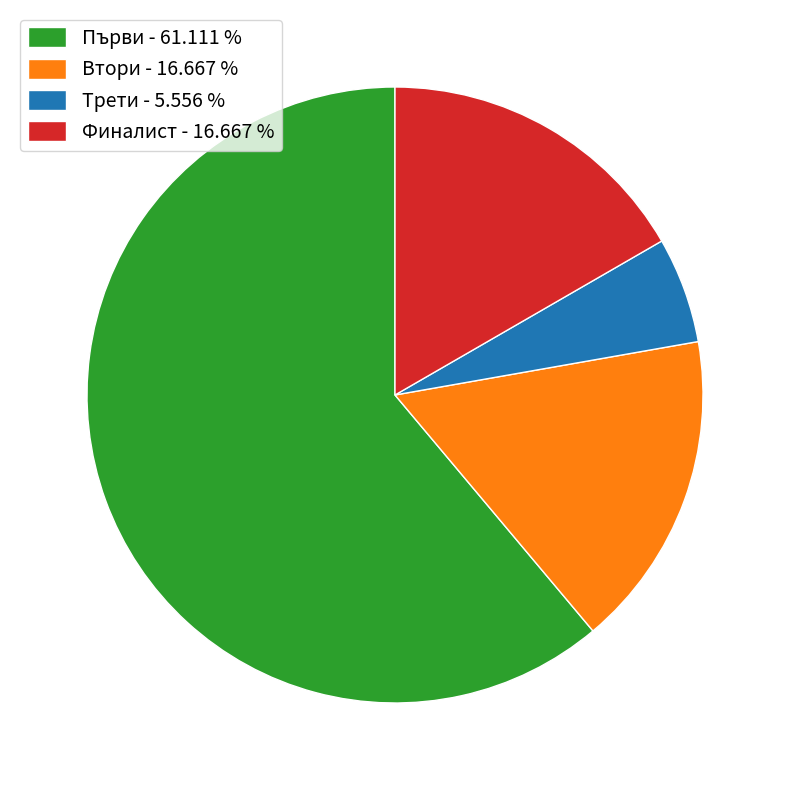

Which has a higher value, Втори - 16.667 % or Трети - 5.556 %?

Втори - 16.667 %